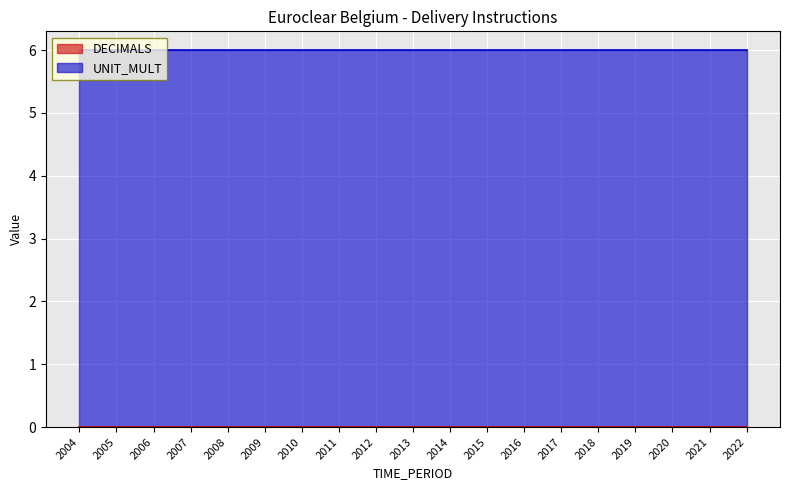

True or false: DECIMALS and UNIT_MULT intersect in this chart.

False